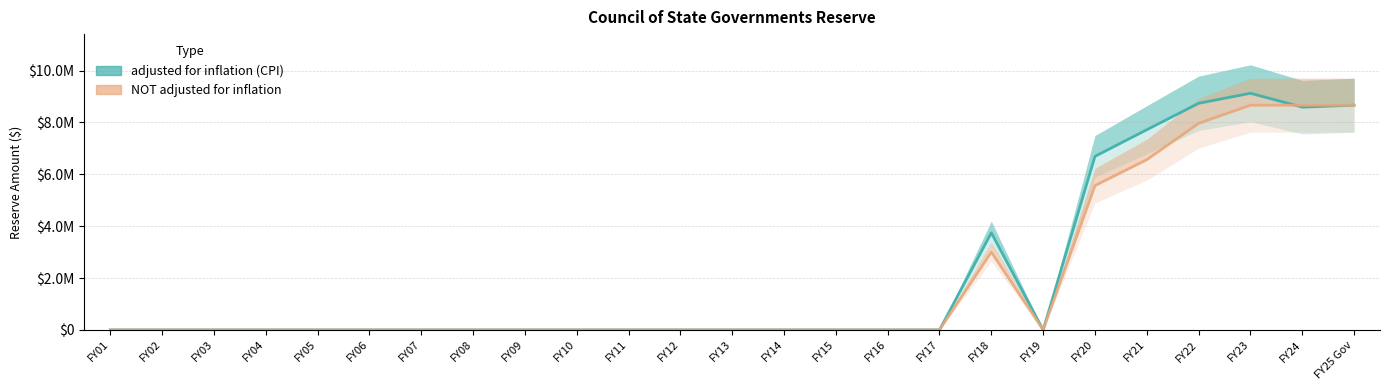

Which series ends up on top after the final intersection of adjusted for inflation (CPI) – line and NOT adjusted for inflation – line?

NOT adjusted for inflation – line